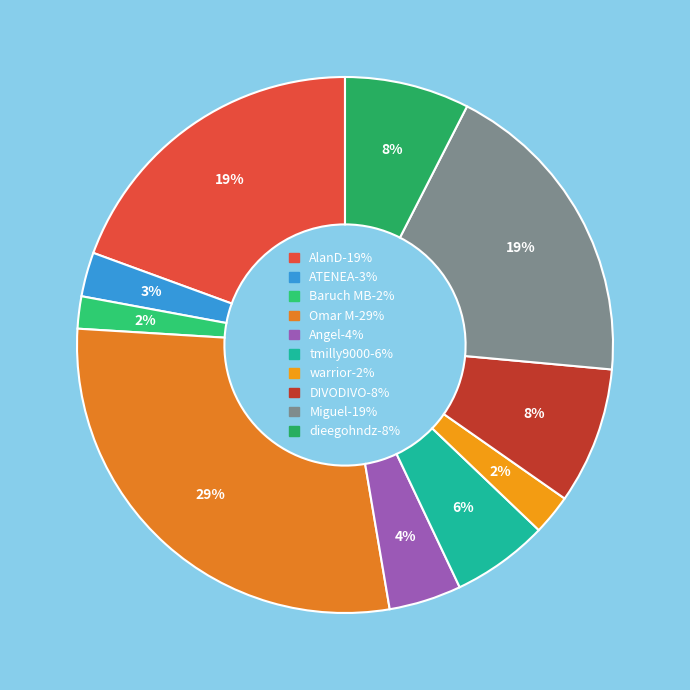

Is the sum of Baruch MB and warrior greater than half?

No